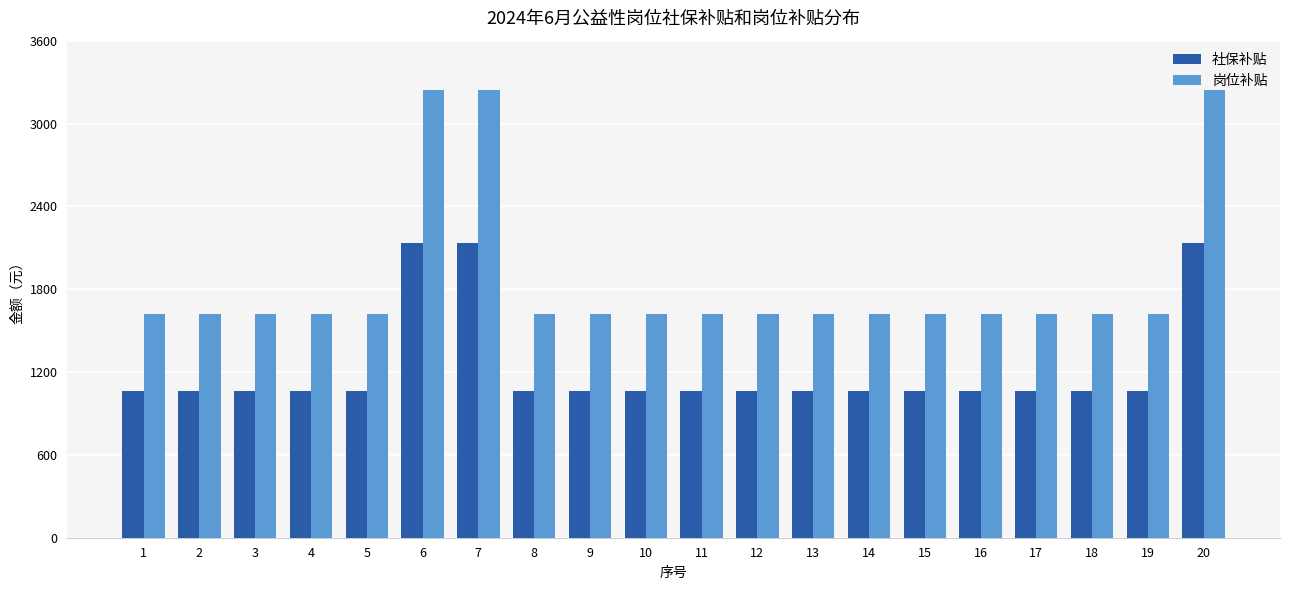

Which series has the largest total across all categories?

岗位补贴